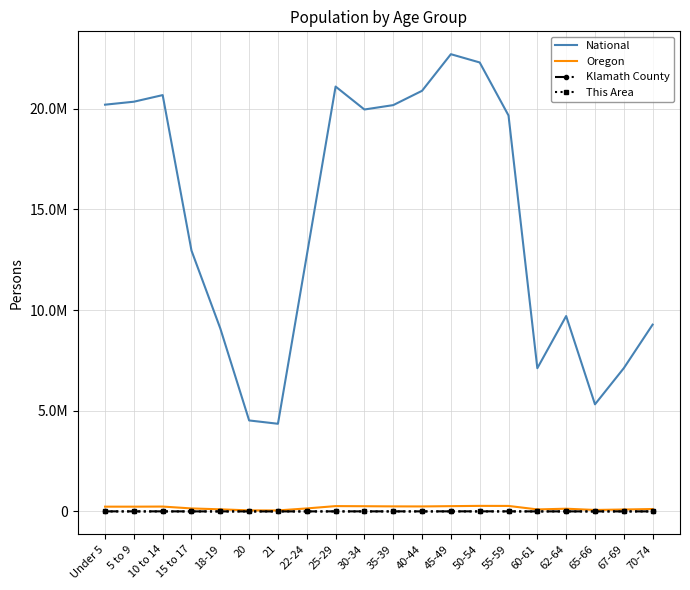

What are all the series names shown in the legend?

National, Oregon, Klamath County, This Area